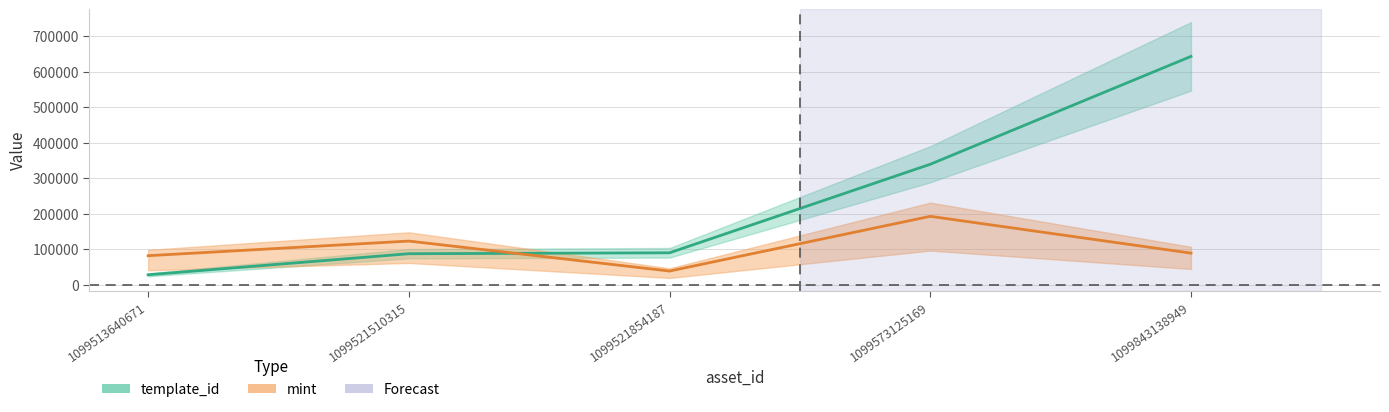

What is the difference between the template_id values at 1099521854187 and 1099513640671?

61786.0